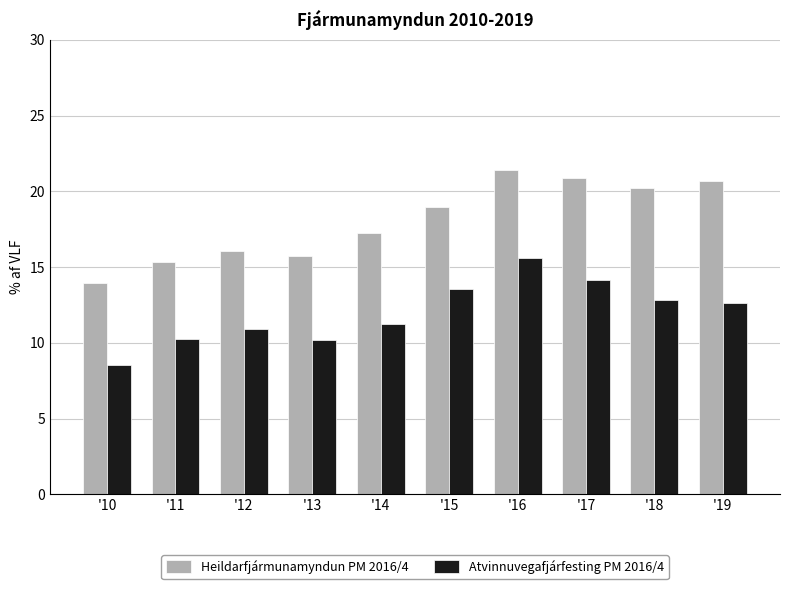

At which category is the sum across all series the highest?

'16